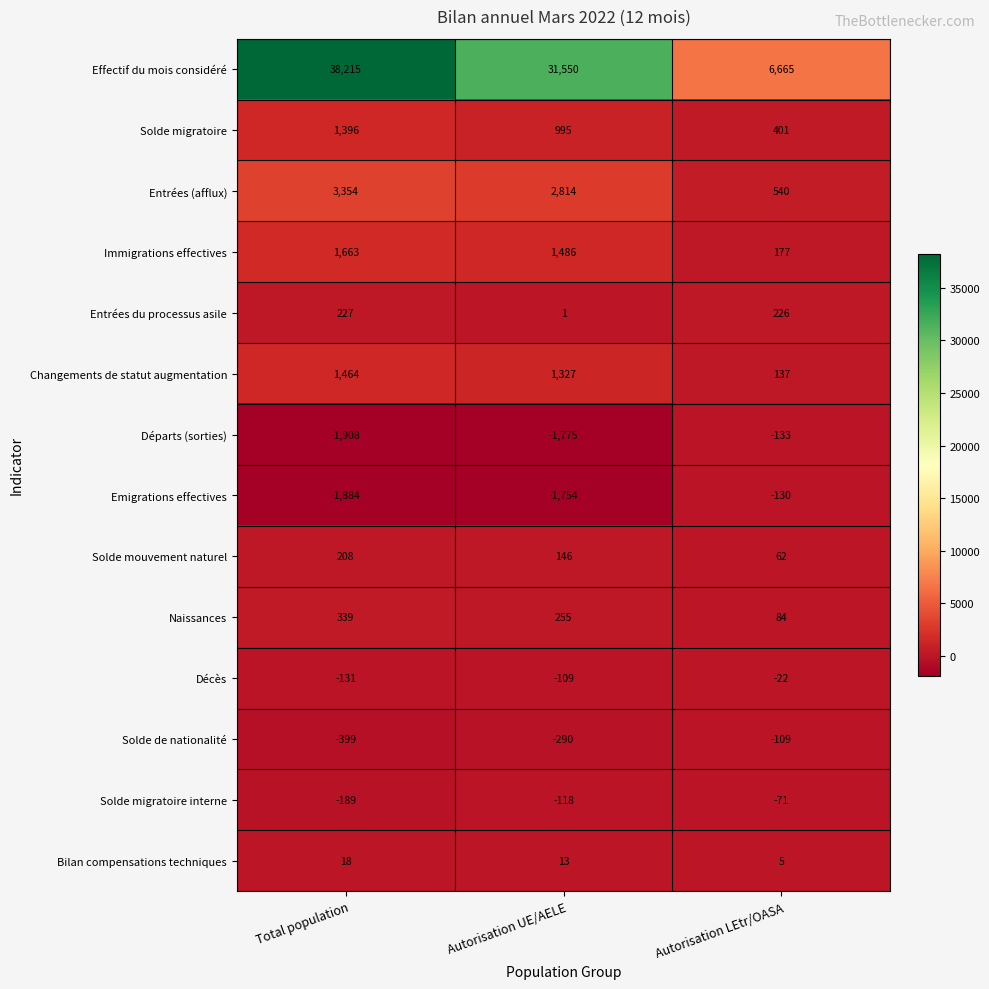

What is the difference between the maximum and minimum values in the Entrées (afflux) series?

2814